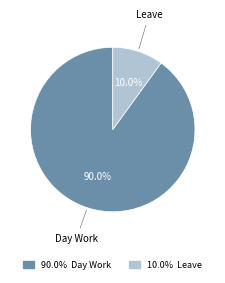

Is there any slice that represents more than half of the pie?

Yes